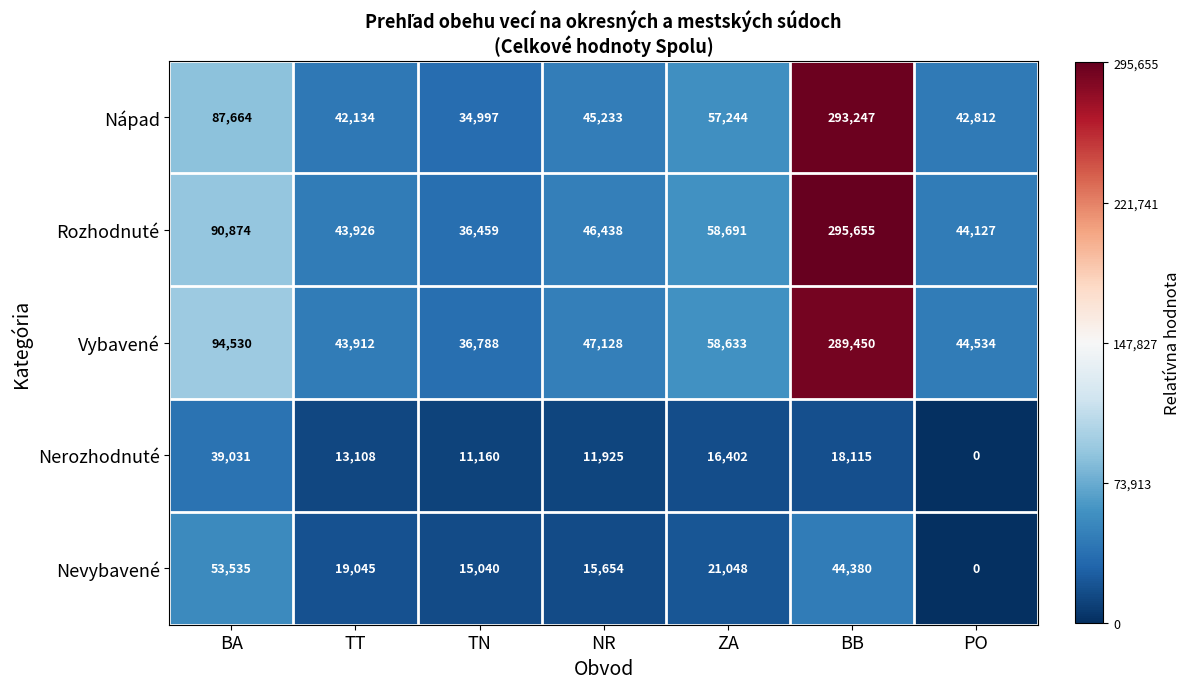

What is the total value across all series at ZA?

212018